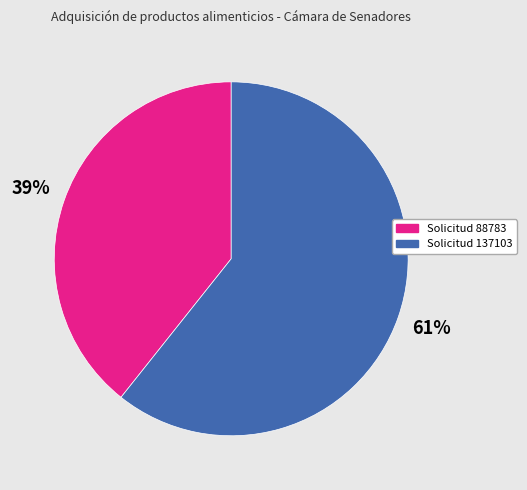

To the nearest percent, what is the average slice percentage?

50%